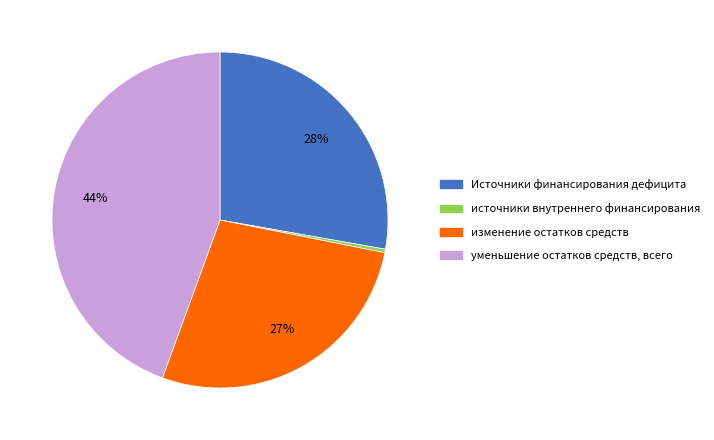

To the nearest percent, what is the average slice percentage?

25%